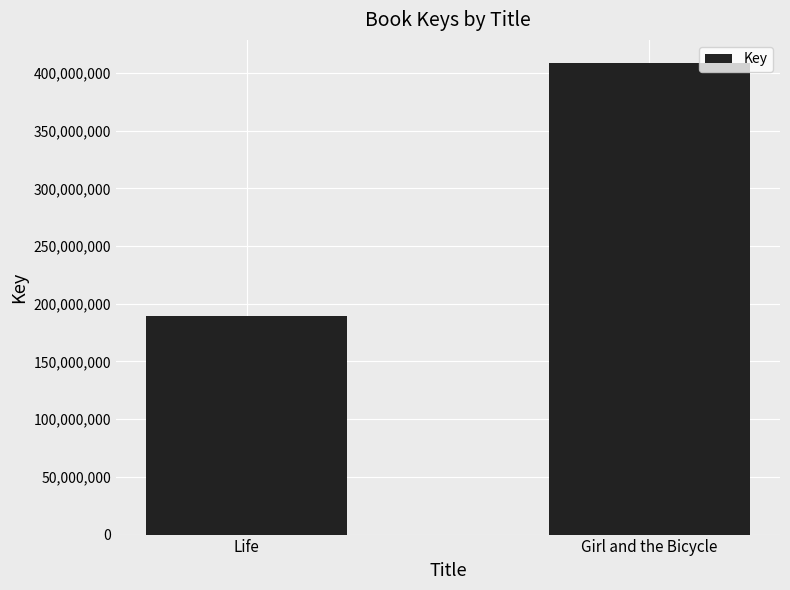

Reading right to left, extract all data points from this chart.

Girl and the Bicycle=408287826	Life=189262416